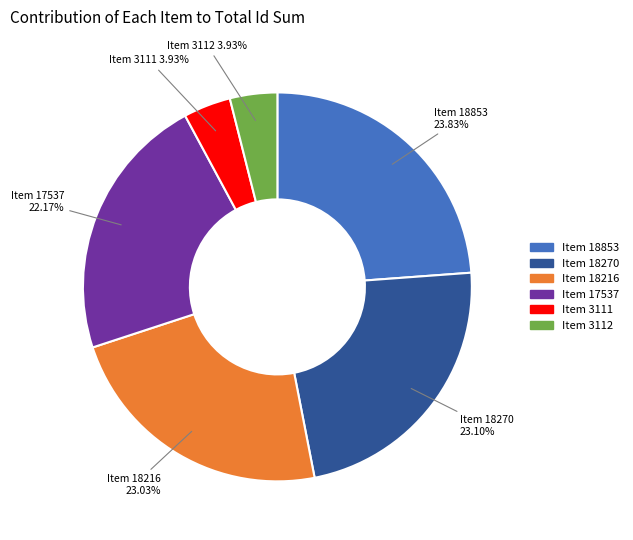

What is the ratio of the value at Item 3112 to the value at Item 3111?

1.0